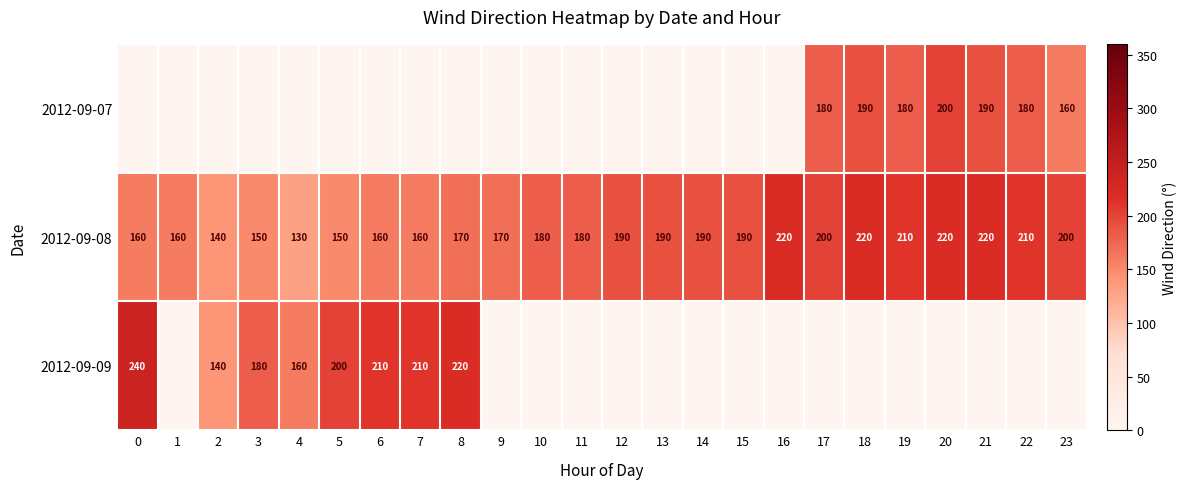

What value does the 2012-09-08 series have at 16, to the nearest 5?

220